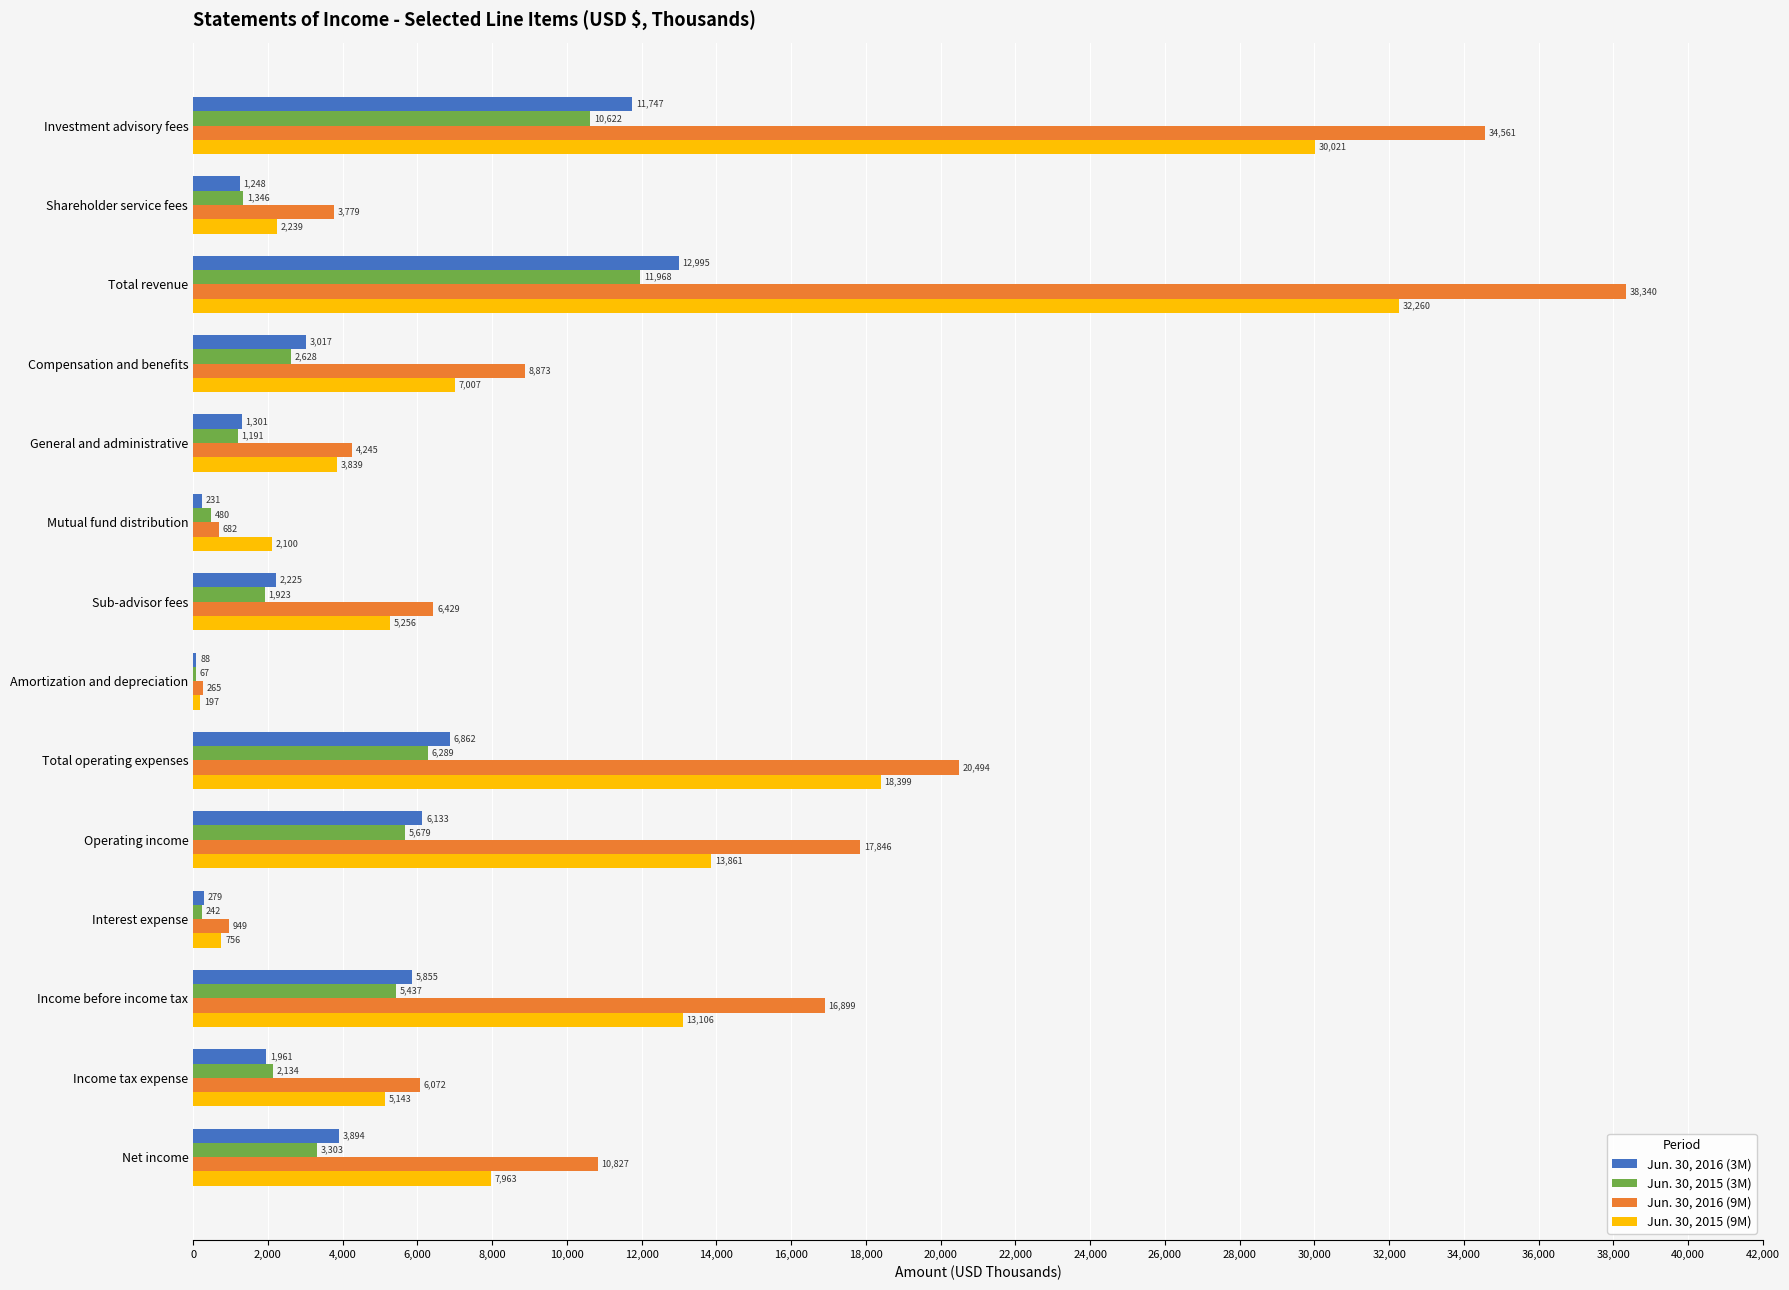

What is the sum of all Jun. 30, 2015 (3M) values?

53309